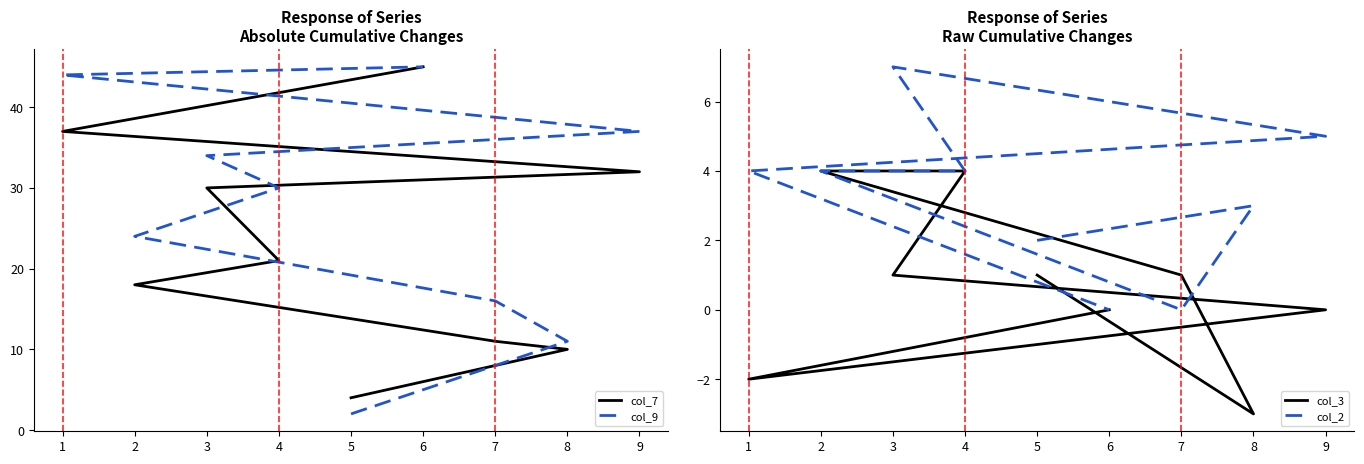

What is the highest value of the col_7 series?

45